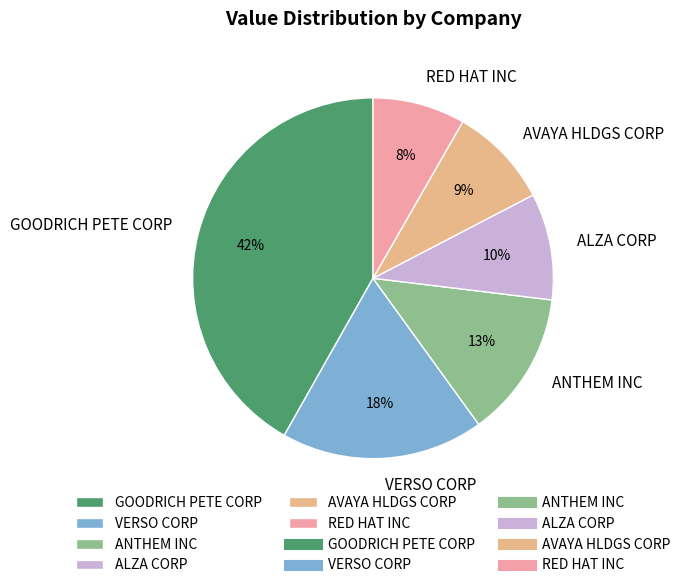

Which has a higher value, GOODRICH PETE CORP or AVAYA HLDGS CORP?

GOODRICH PETE CORP